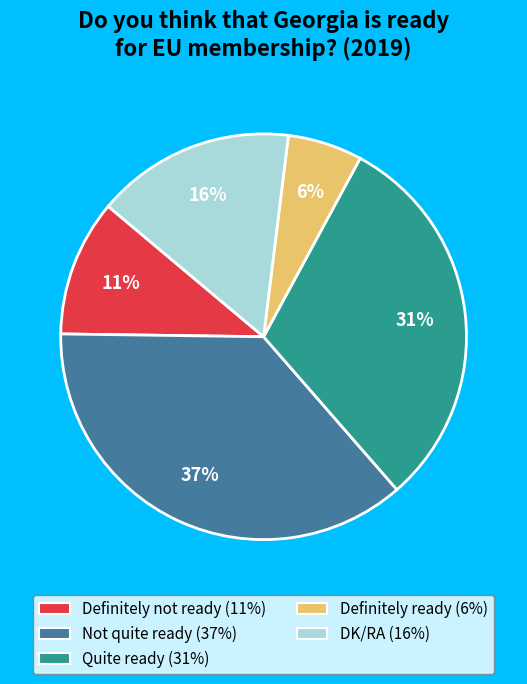

What is the ratio of the value at Quite ready to the value at DK/RA?

1.9